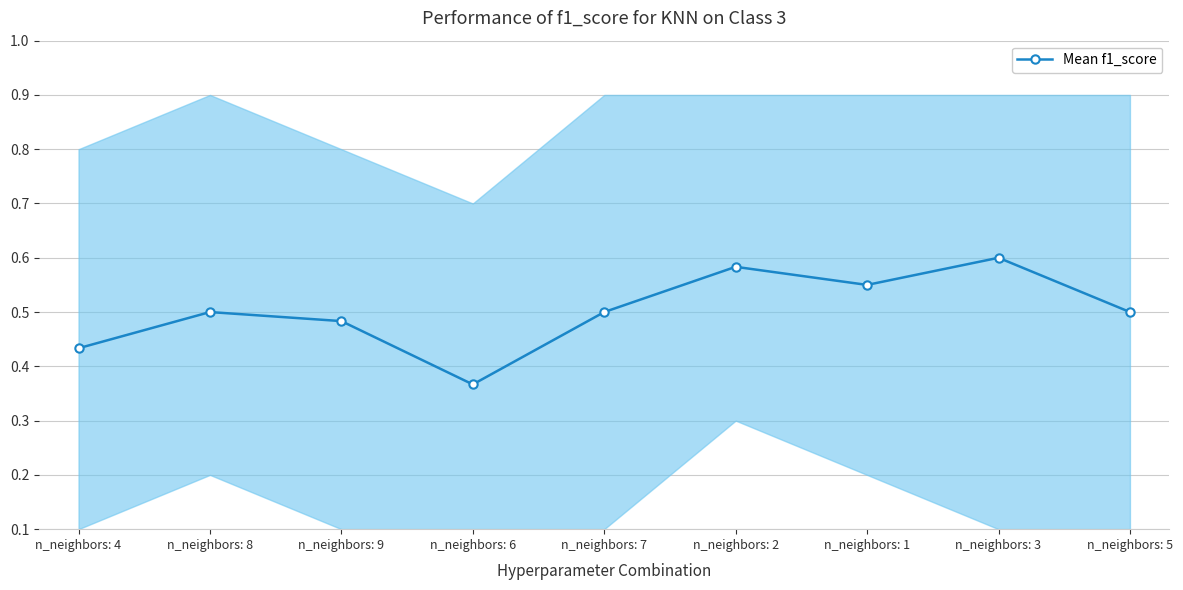

Reading left to right, what are all the values shown in this chart?

0.4	0.5	0.5	0.4	0.5	0.6	0.6	0.6	0.5